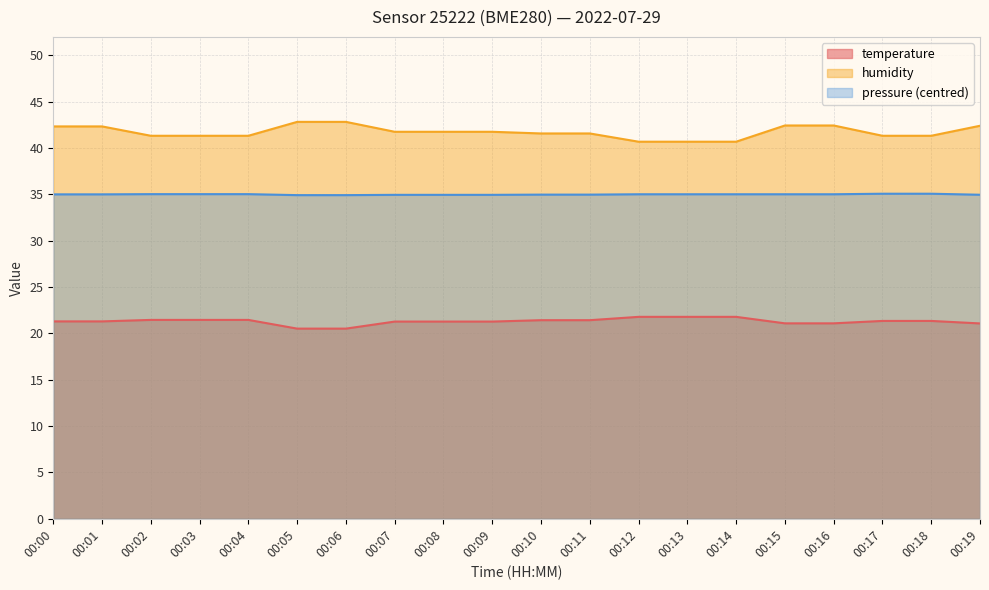

How many data points in humidity are less than 41?

3